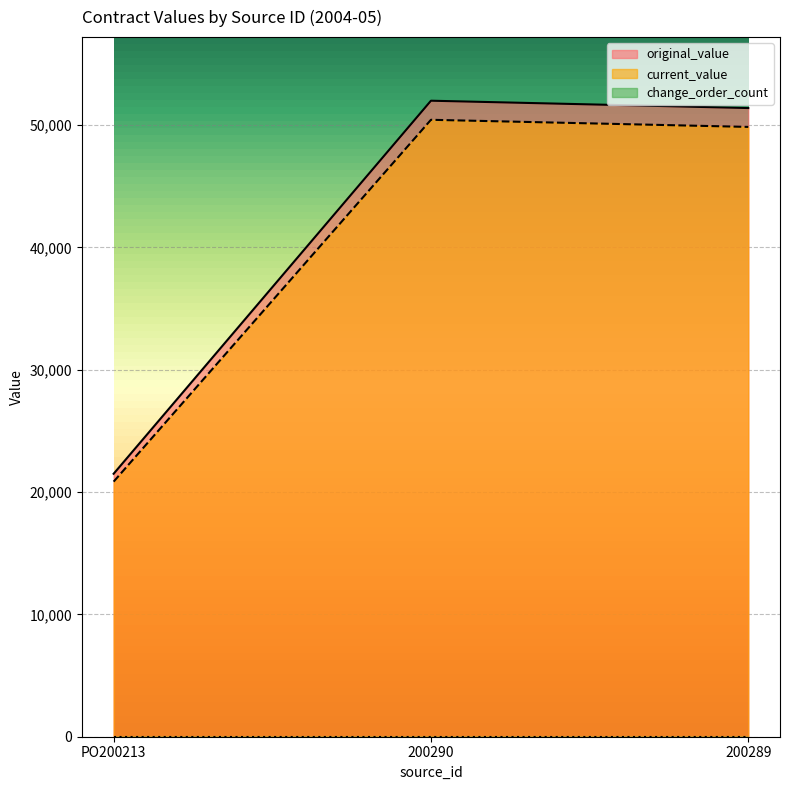

True or false: current_value has a value of 34492 at PO200213.

False